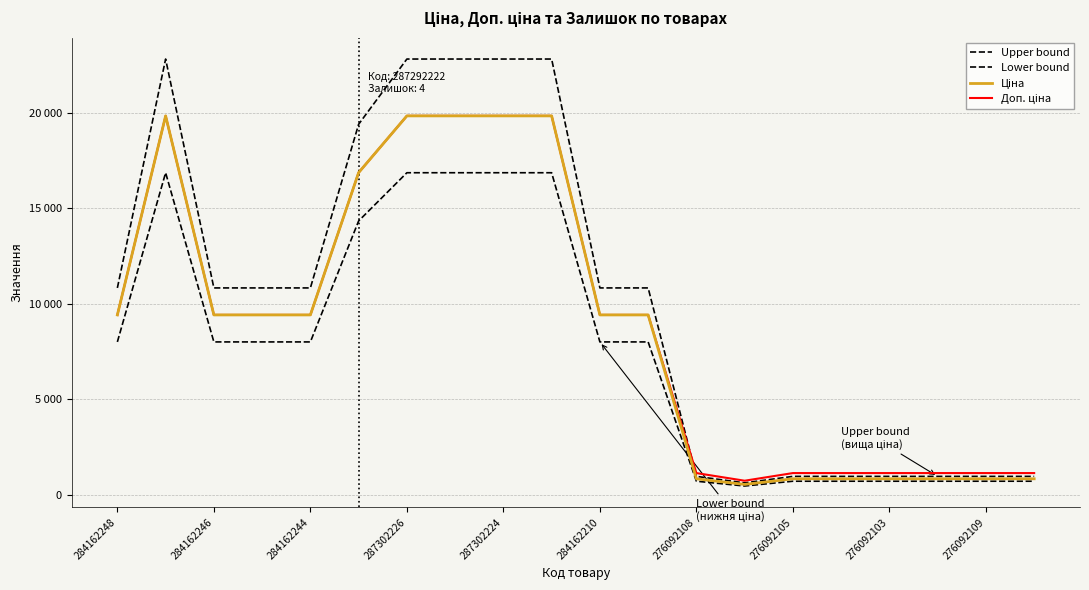

What is the maximum value for Доп. ціна?

19831.1